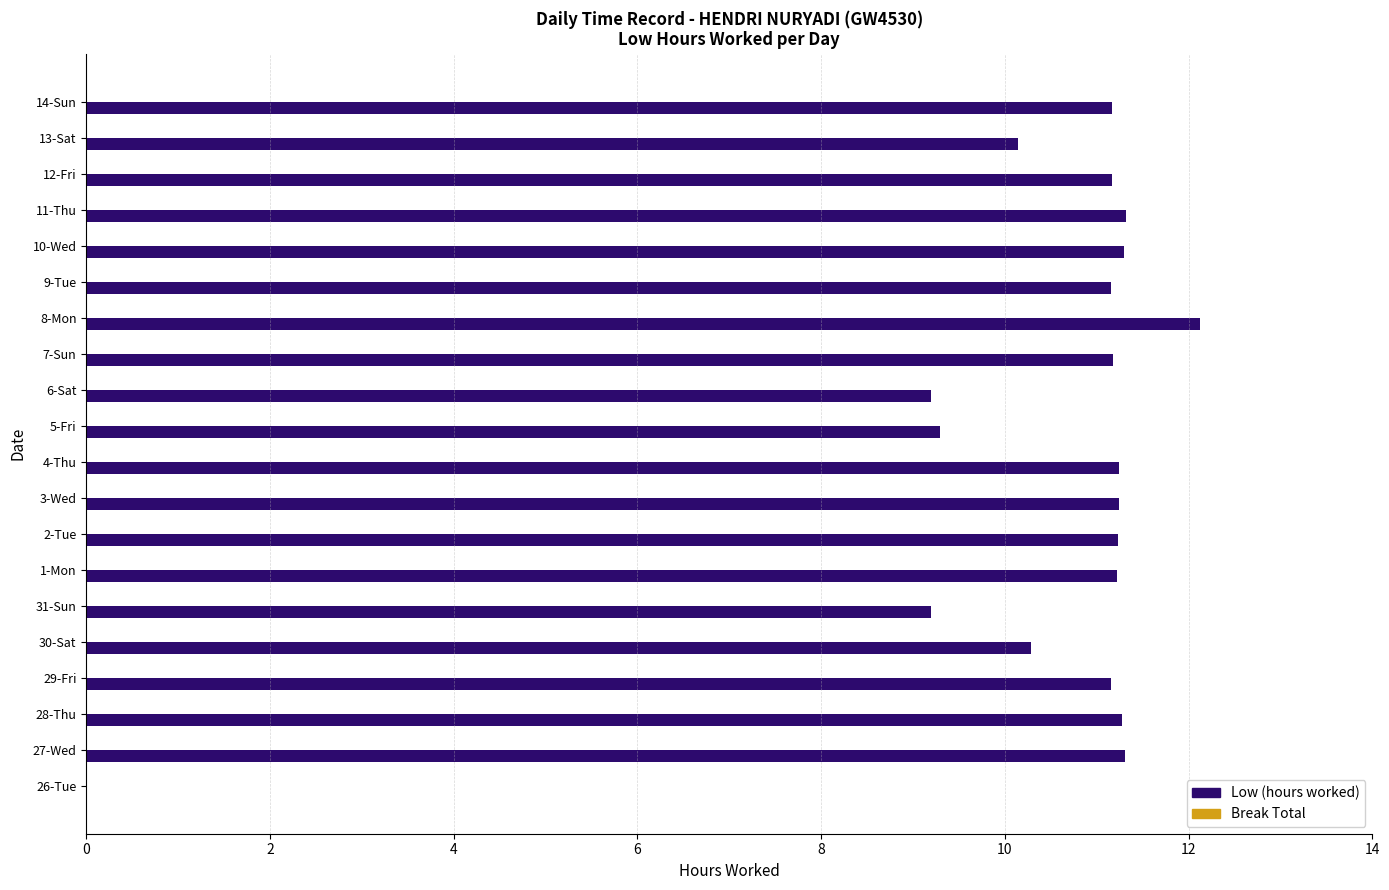

Between 3-Wed and 8-Mon, which is larger?

8-Mon